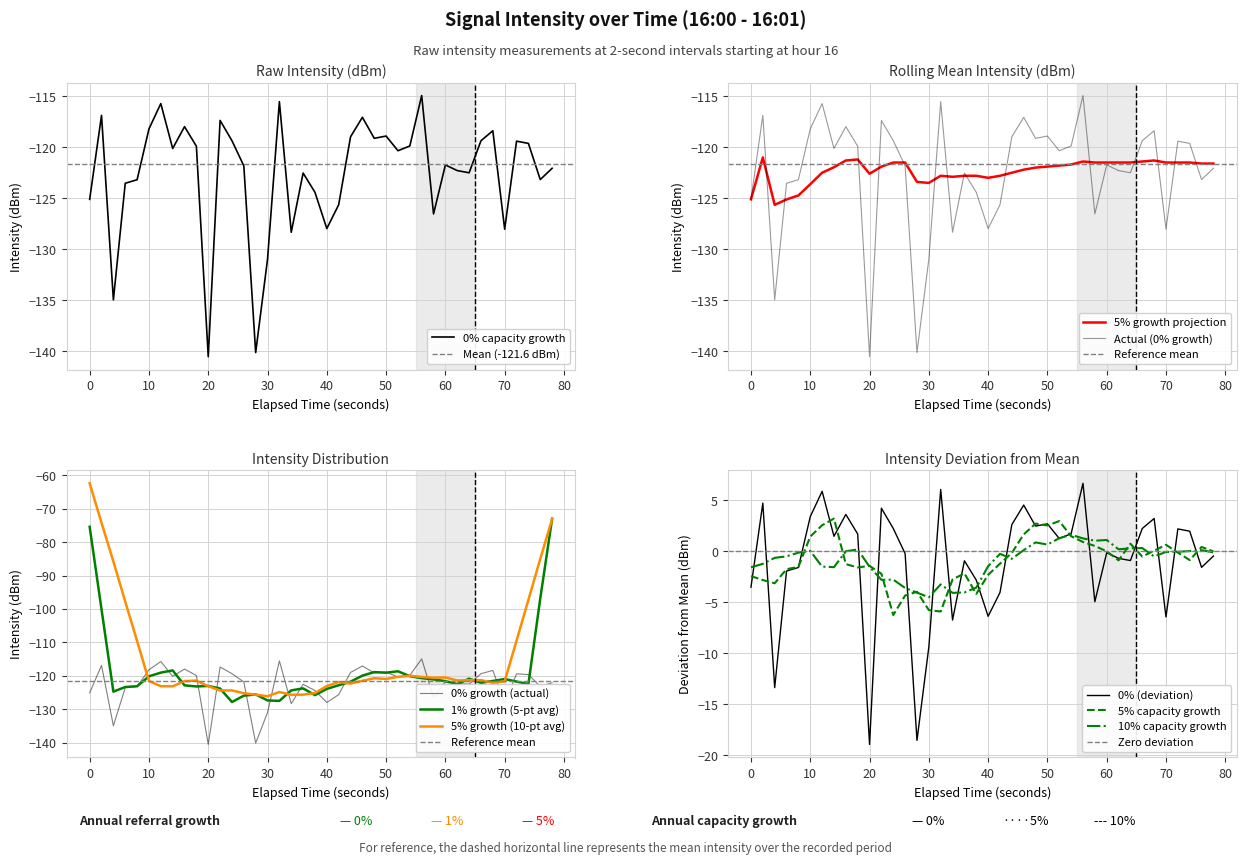

The value of 0% capacity growth at 20 is -210.0. True or false?

False